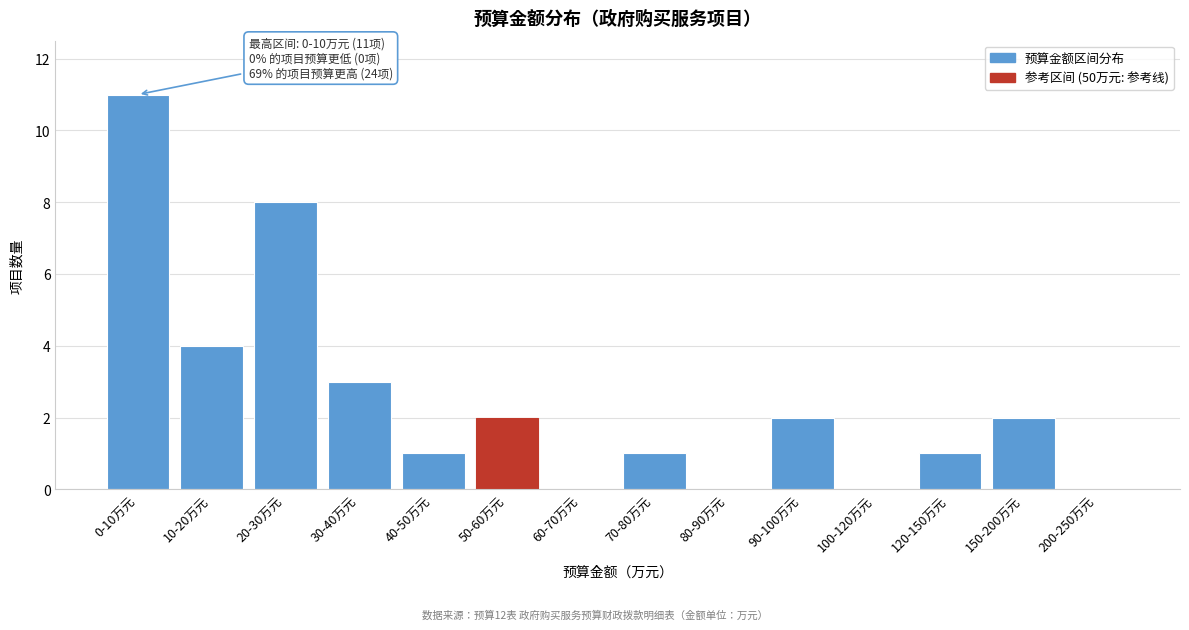

Reading right to left, transcribe all the data shown in this chart.

200-250万元=0	150-200万元=2	120-150万元=1	100-120万元=0	90-100万元=2	80-90万元=0	70-80万元=1	60-70万元=0	50-60万元=2	40-50万元=1	30-40万元=3	20-30万元=8	10-20万元=4	0-10万元=11